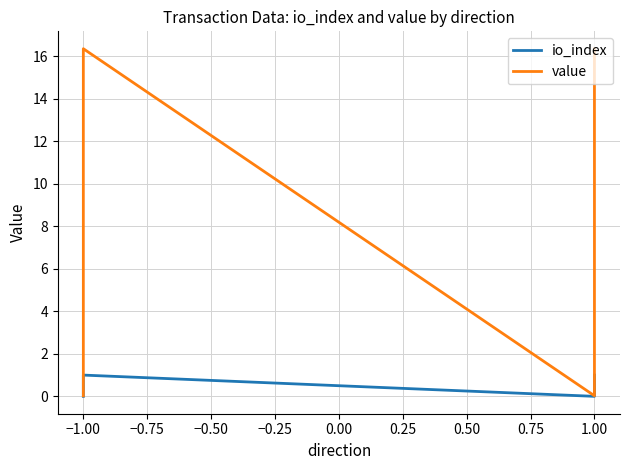

What is the value of the value point at the 4th from the left?

16.4